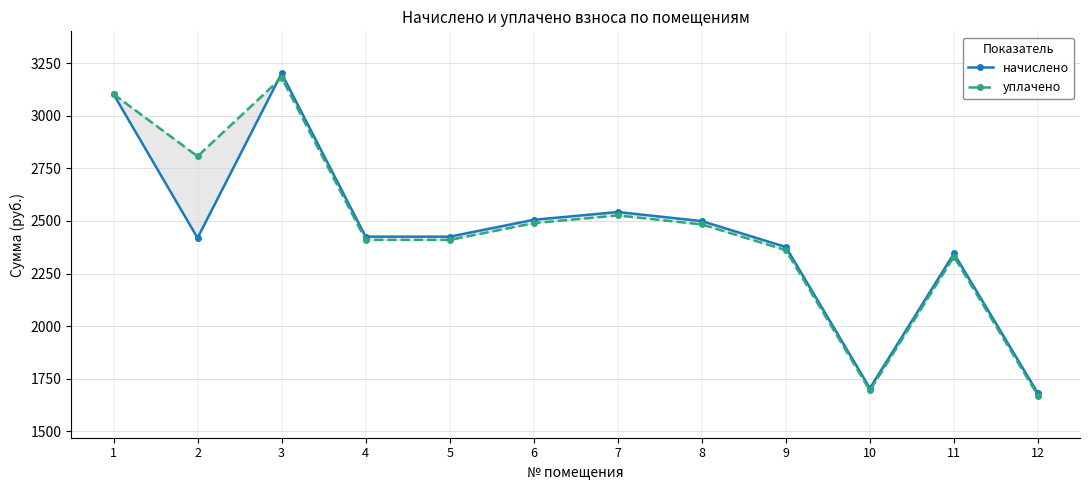

Where do начислено and уплачено first cross each other?

2 and 3